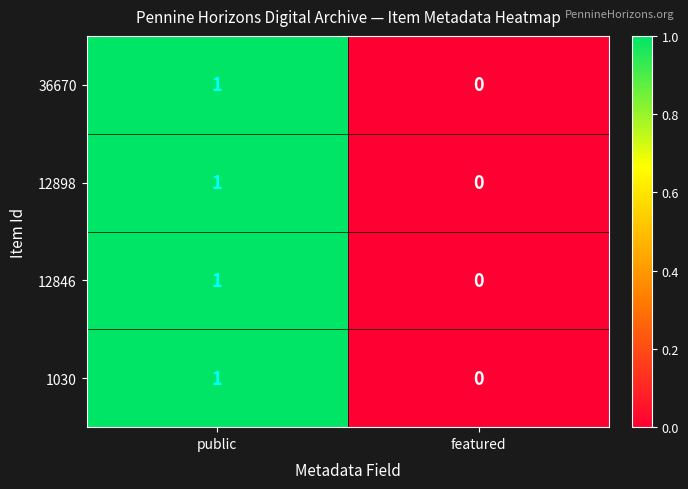

The value of 12846 at featured is 1. True or false?

False